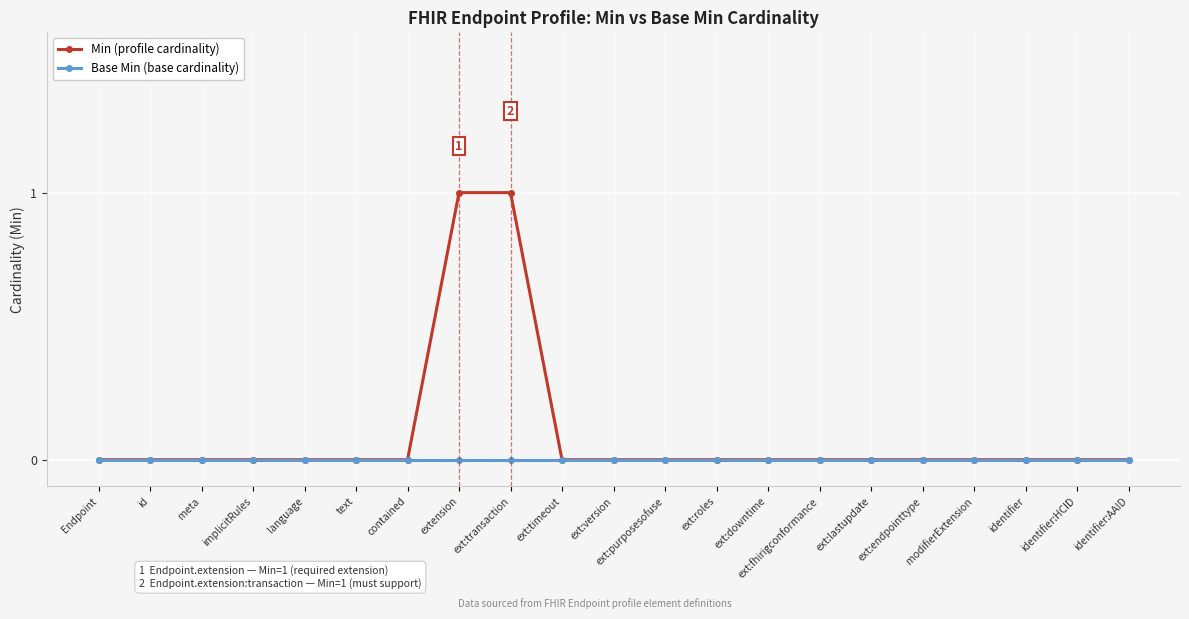

What position from the right is ext:purposesofuse?

10